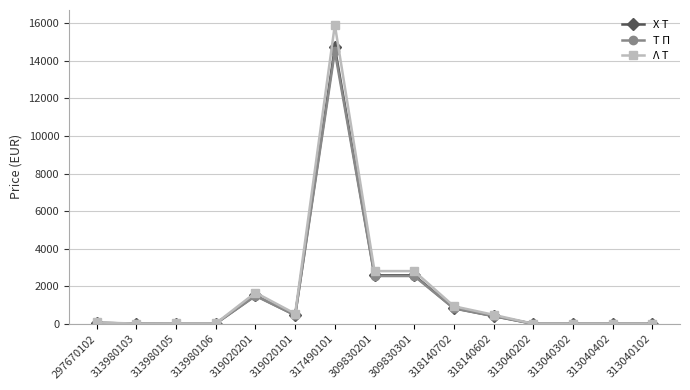

The Τ Π series shows 2666.7 at 319020201. True or false?

False